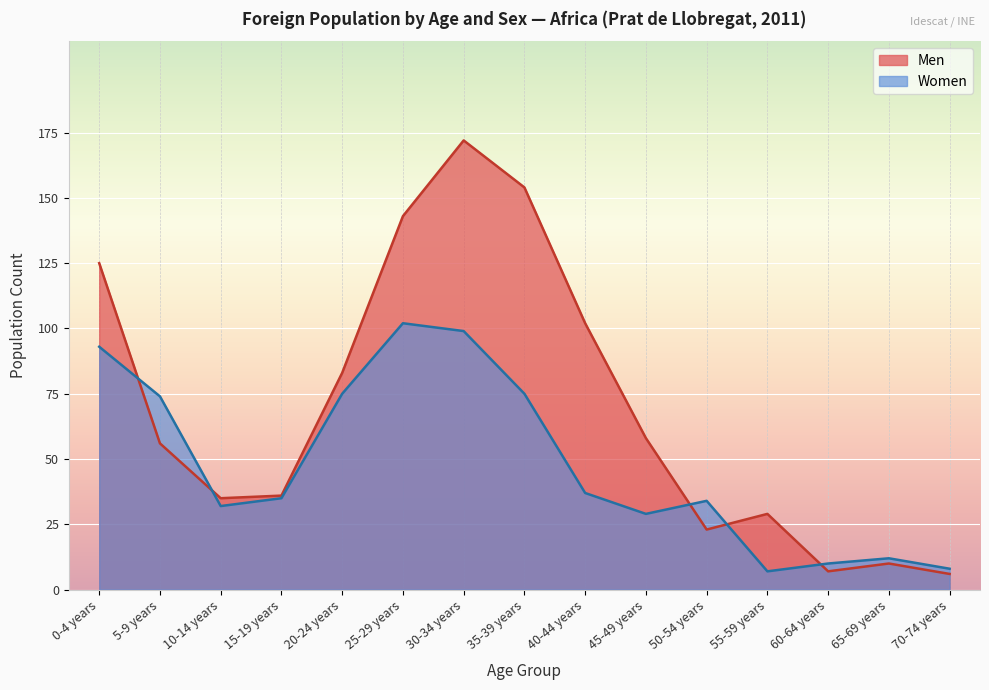

Which series has the largest range (max minus min)?

Men